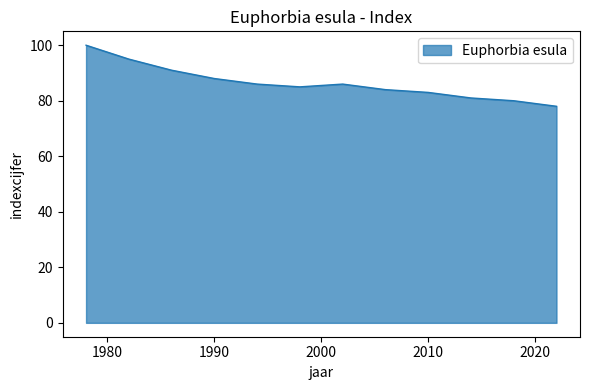

How many lines are shown in the chart?

1